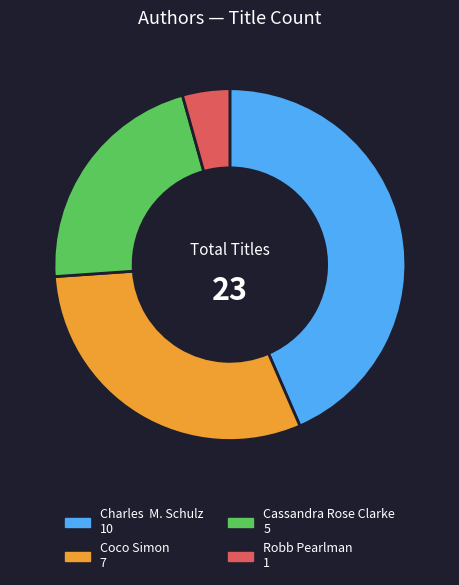

Do Coco Simon and Cassandra Rose Clarke together represent more than half of the pie?

Yes